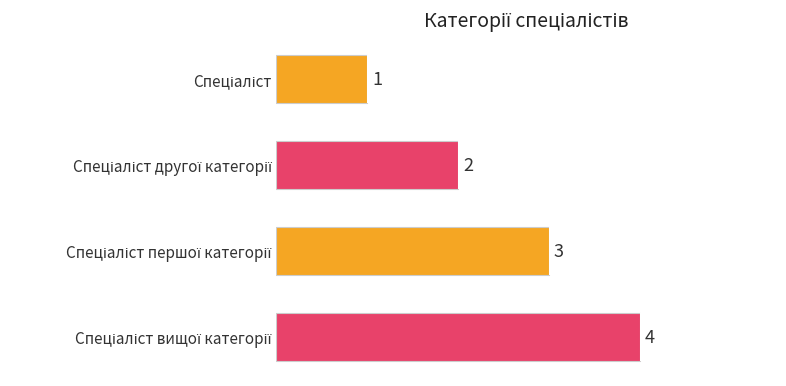

What is the sum of all values?

10